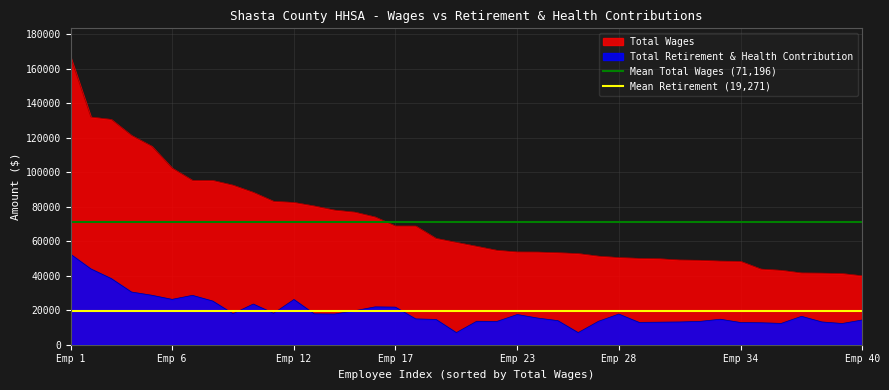

Which series has the largest total across all categories?

Mean Total Wages (71,196)